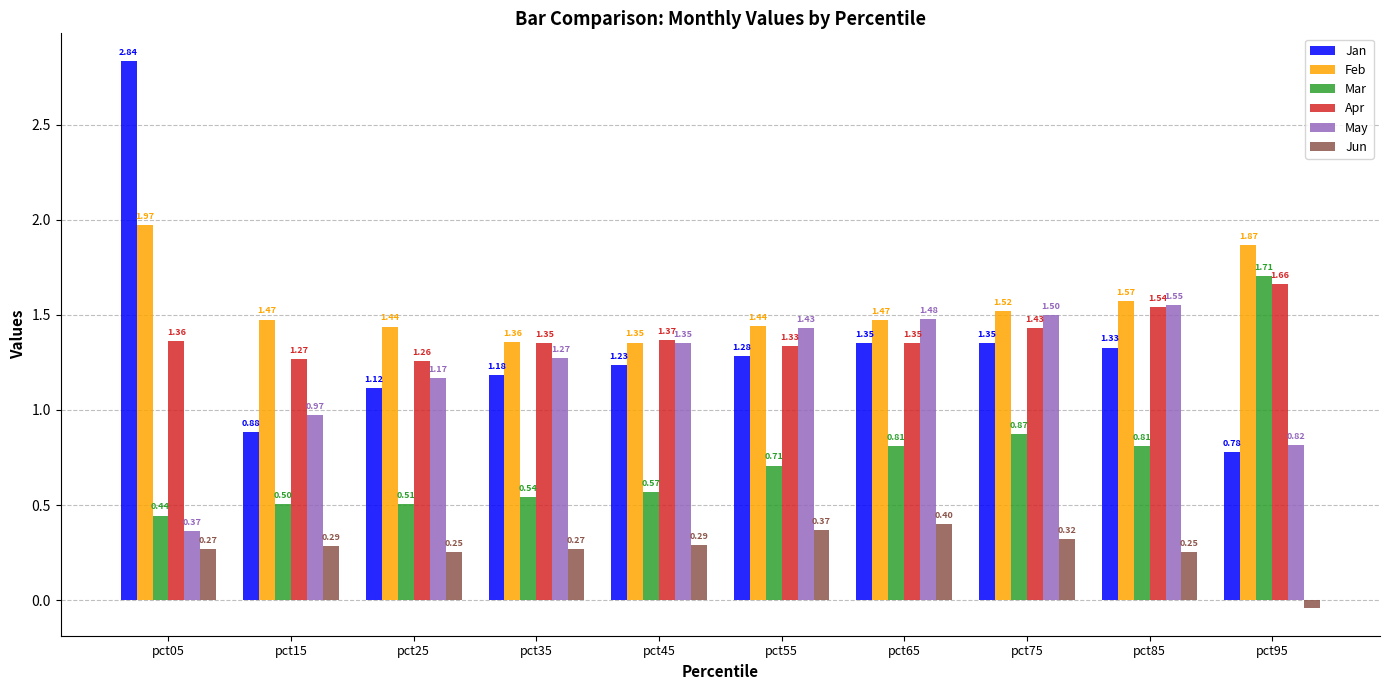

Rank the series at pct95 from highest to lowest value.

Feb, Mar, Apr, May, Jan, Jun